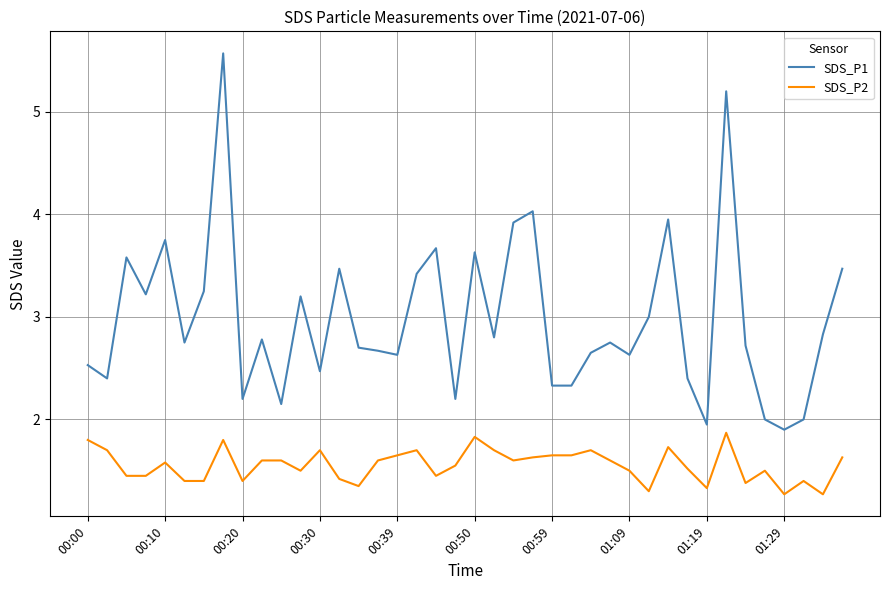

What is the smallest value displayed?

1.3